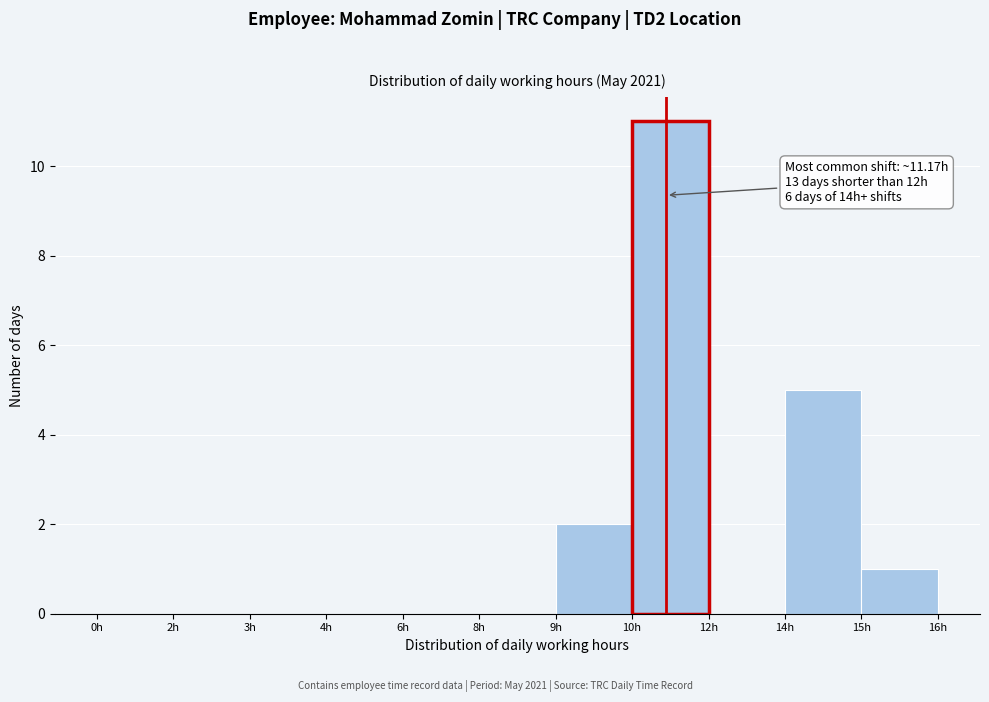

Reading left to right, list all the values displayed in this chart.

0h=0	2h=0	3h=0	4h=0	6h=0	8h=0	9h=2	10h=11	12h=0	14h=5	15h=1